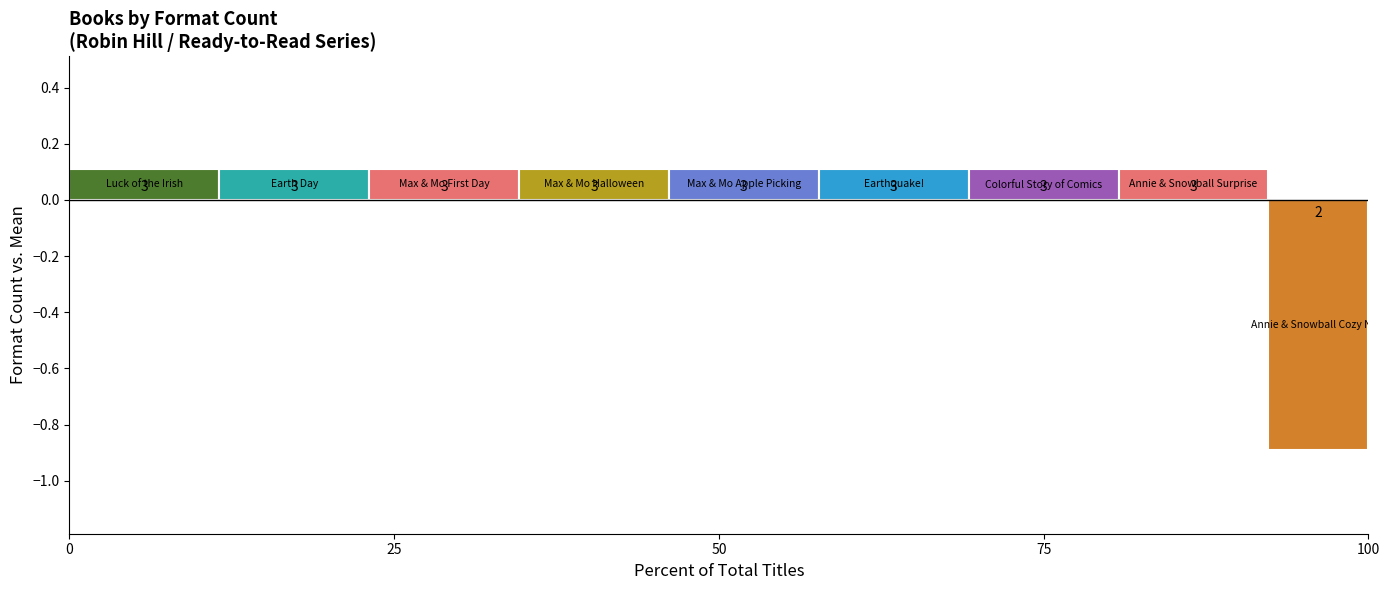

How many bars are there in each group?

9